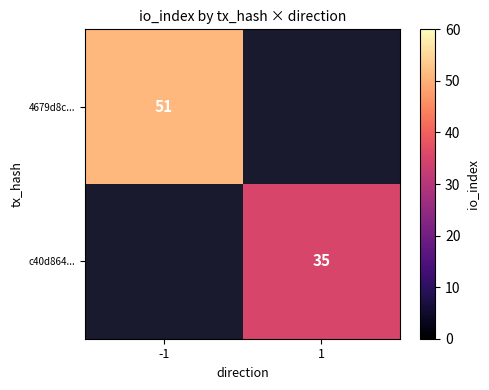

Is it true that c40d864... equals 55 at 1?

False